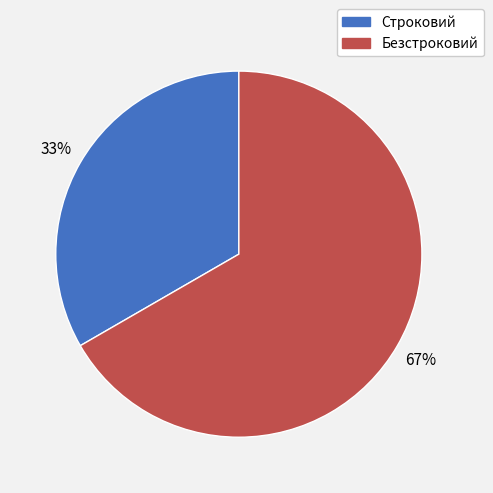

Which slice is the smallest?

Строковий